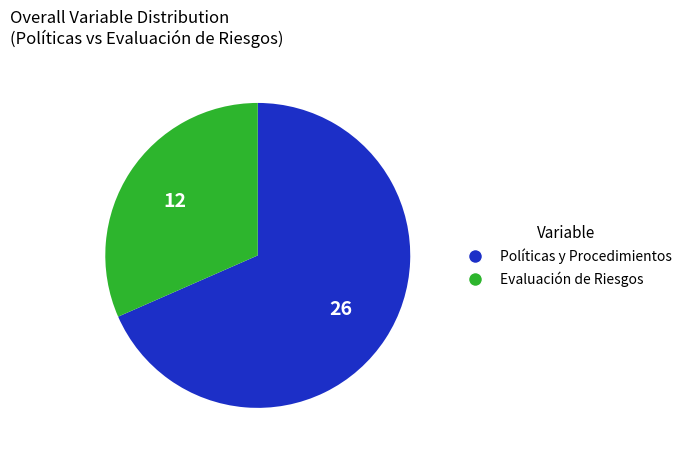

Does any single category account for the majority?

Yes